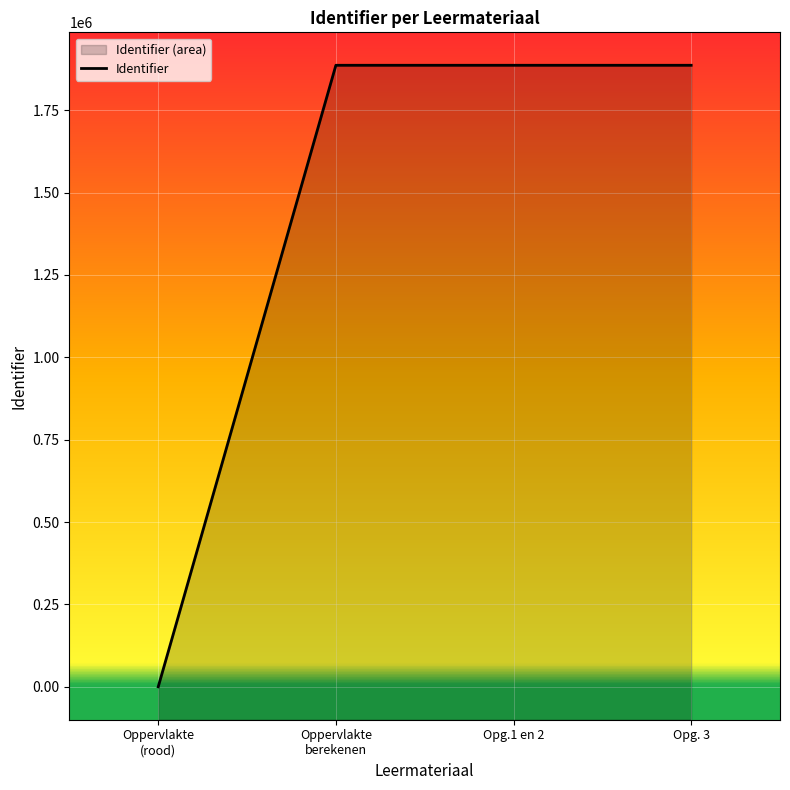

Which category has the highest value across all series?

Opg. 3